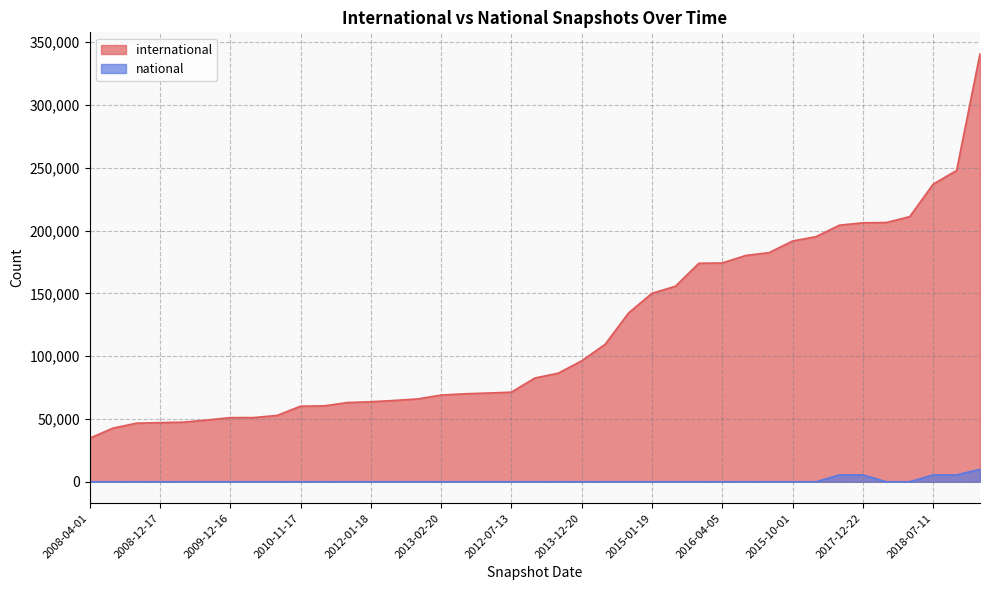

What is the difference between the second highest and second lowest values in the national series?

5438